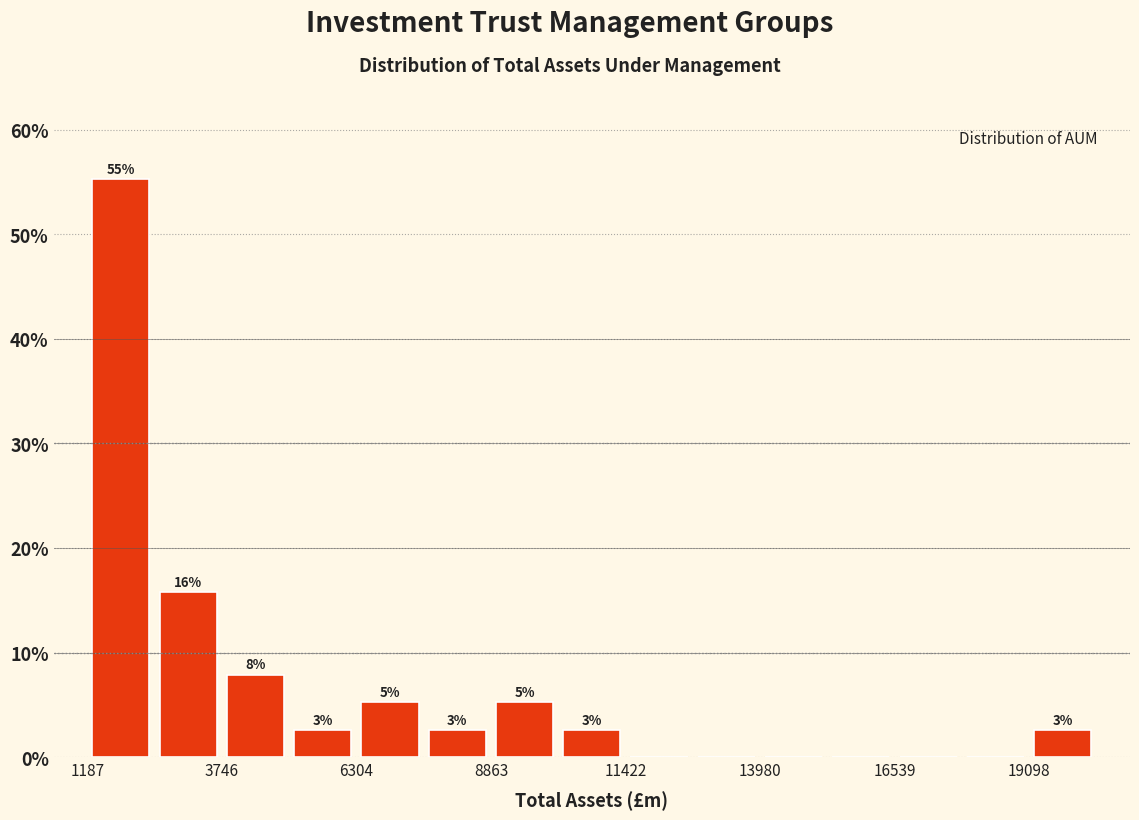

Around what value on the x-axis is the tallest bar? Give the approximate position of its centre, as read against the axis.

2000